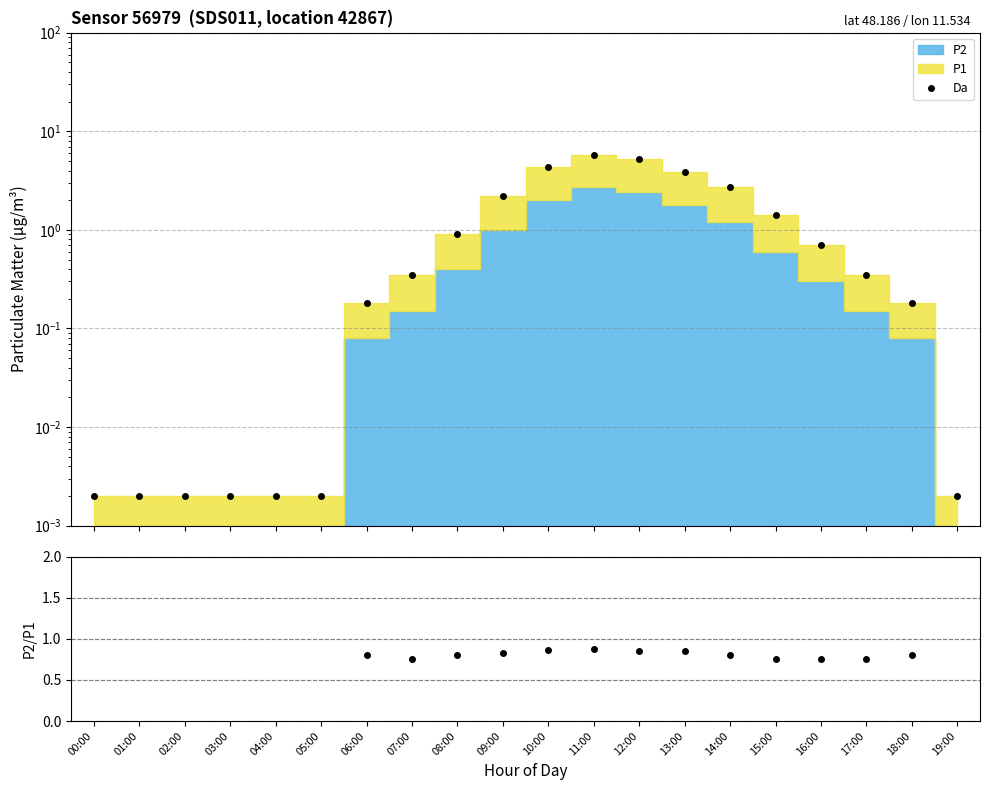

What is the difference between the values at 11:00 and 19:00?

5.8